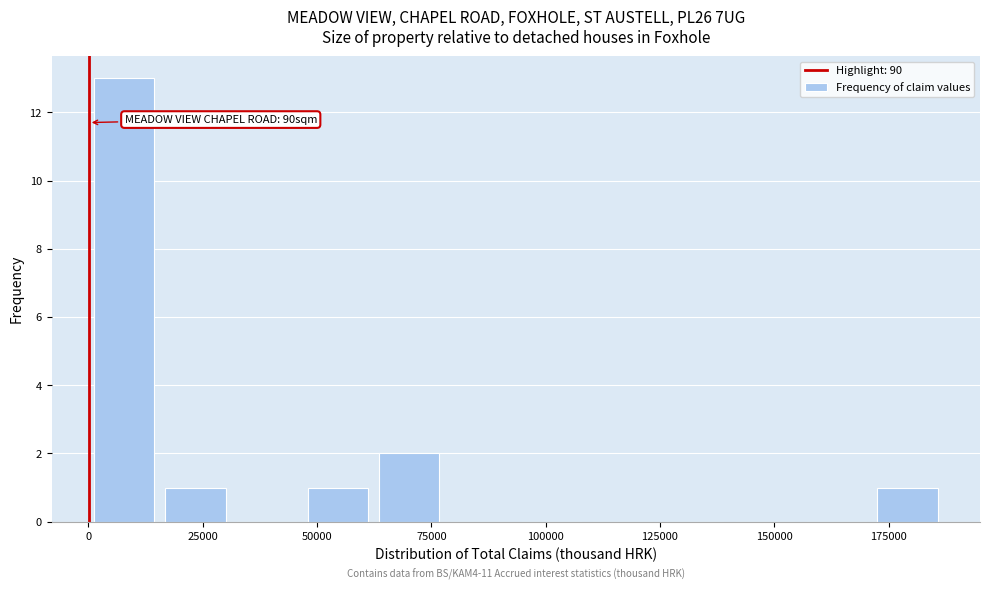

Read against the x-axis, roughly where is the centre of the tallest bar?

10000